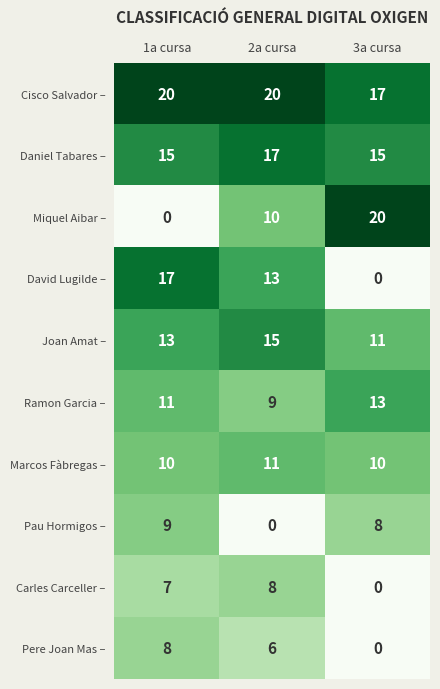

The Pau Hormigos – series shows 3 at 1a cursa. True or false?

False